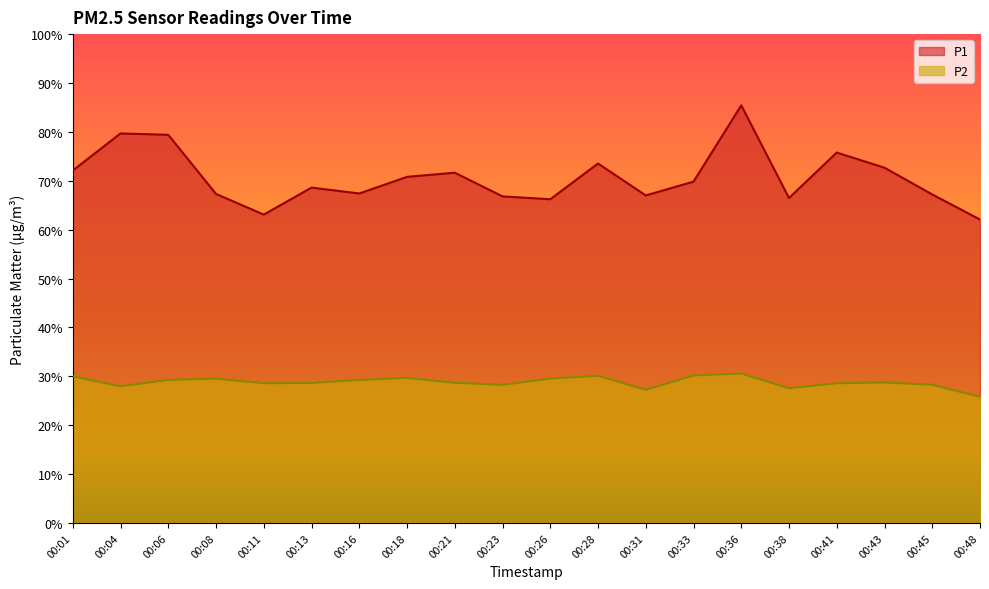

At which category does P2 reach its first local peak?

00:08